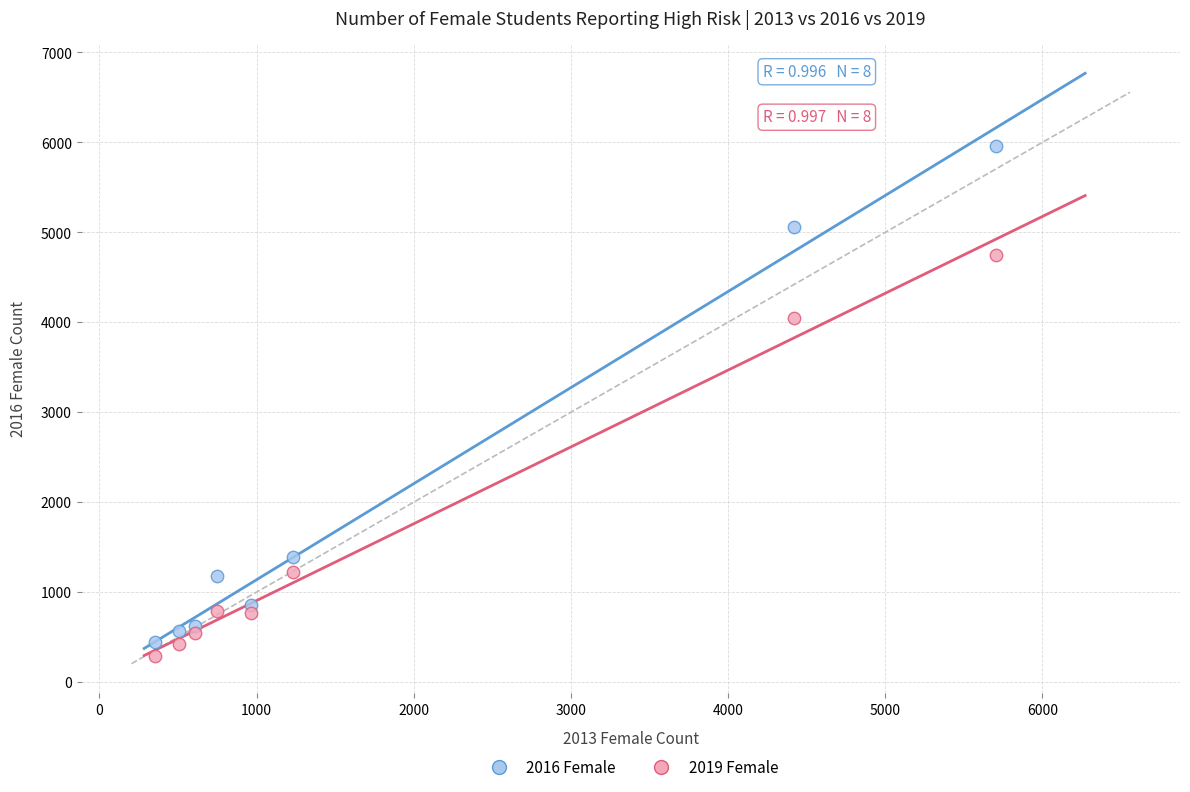

What are all the series names shown in the legend?

2016 Female, 2019 Female